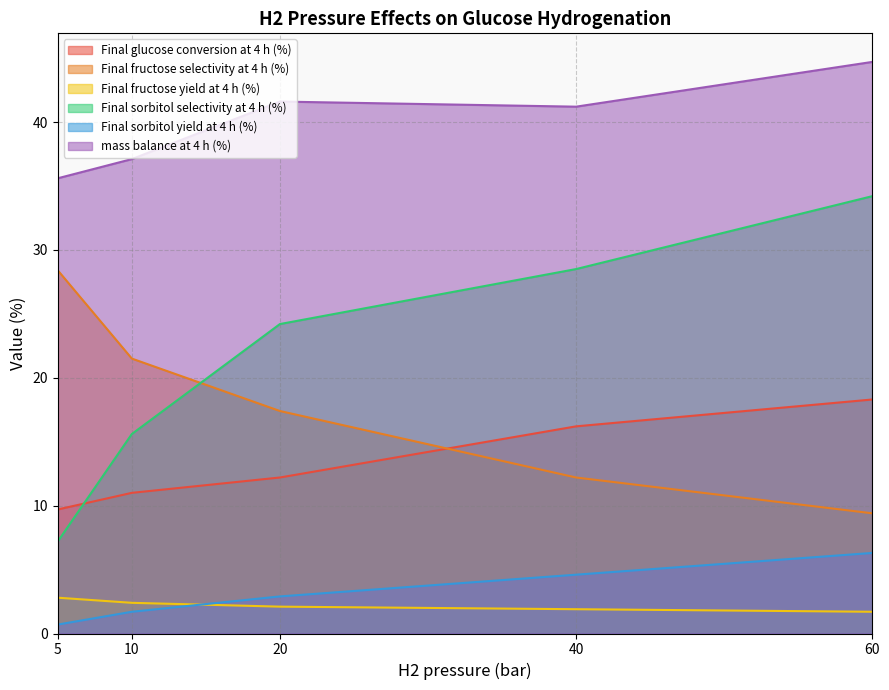

Where is Final sorbitol selectivity at 4 h (%) nearest to the value 20?

20